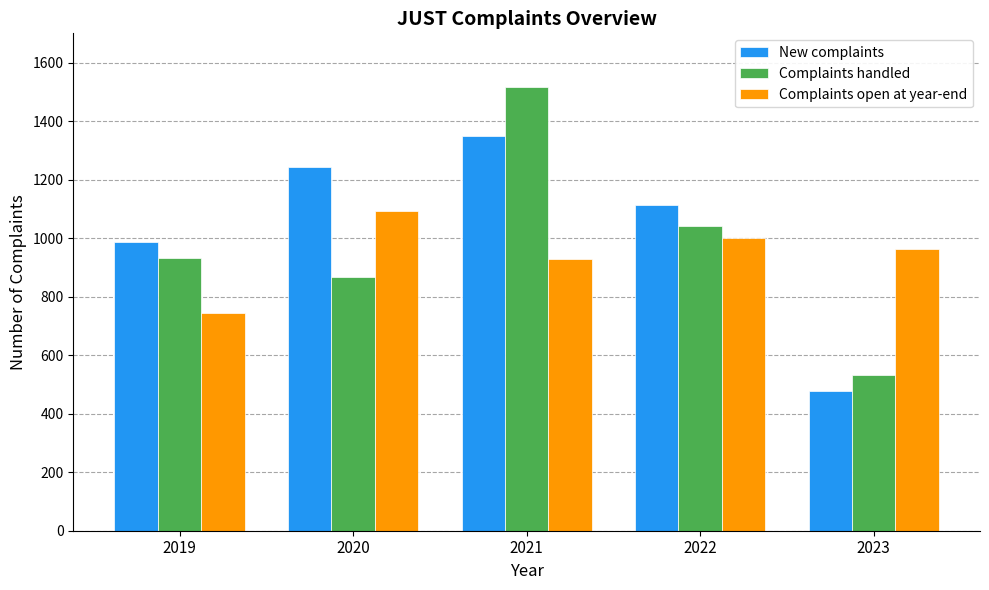

How many bars are there in total?

15